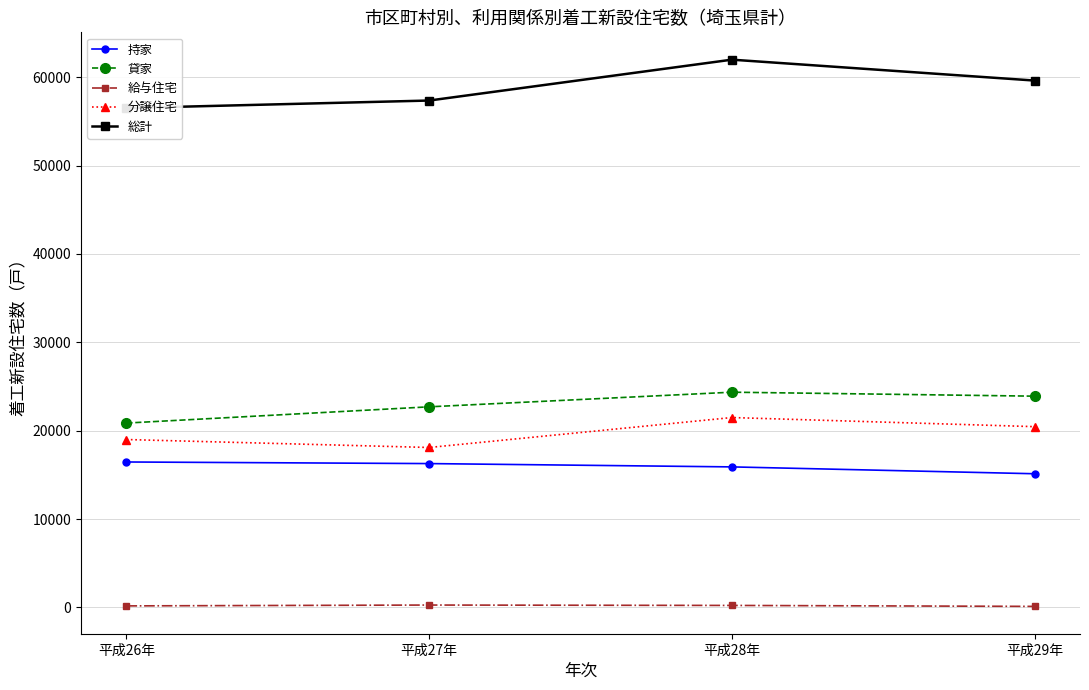

Is it true that 分譲住宅 equals 18101 at 平成27年?

True